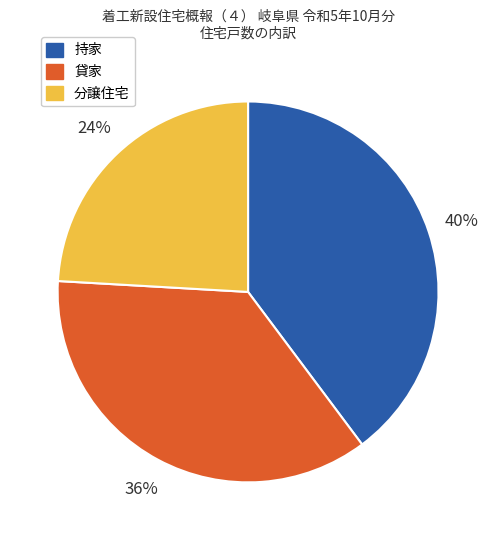

True or false: 貸家 accounts for 31% of the total.

False